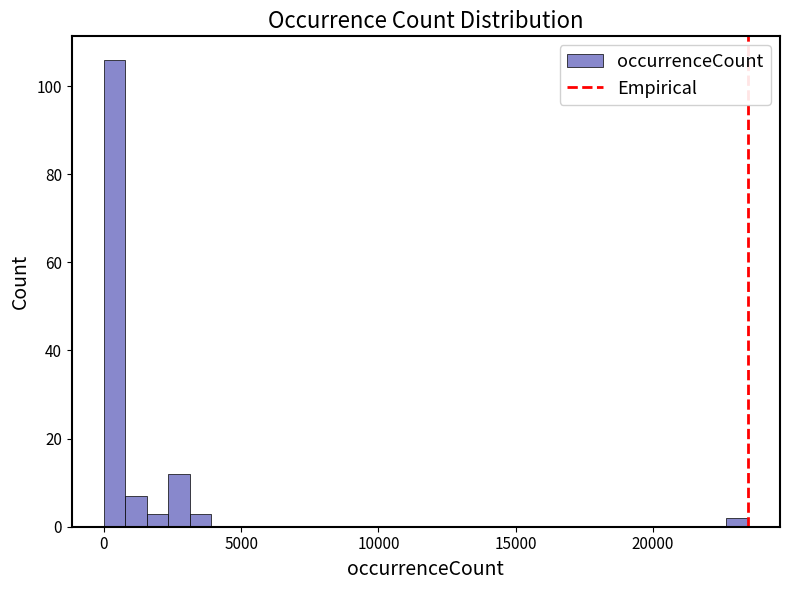

Read against the x-axis, roughly where is the centre of the tallest bar?

500